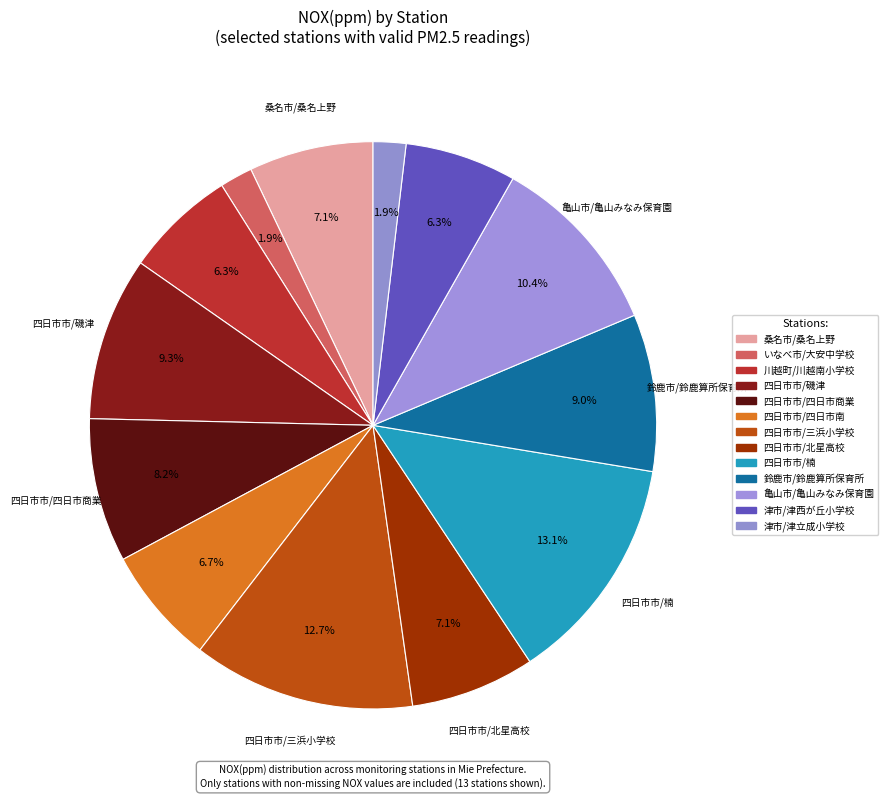

Which category has the biggest portion of the pie?

四日市市/楠